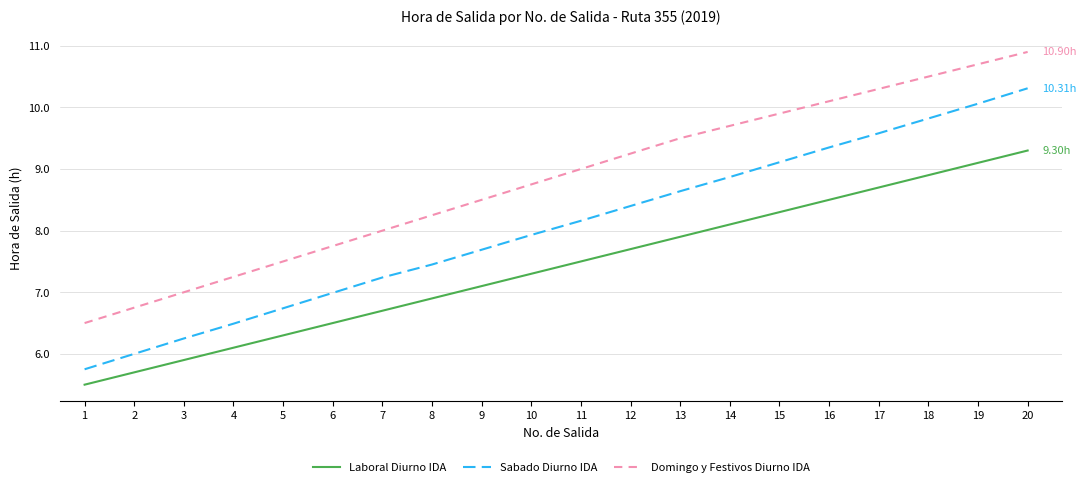

At which category is the sum across all series the highest?

20